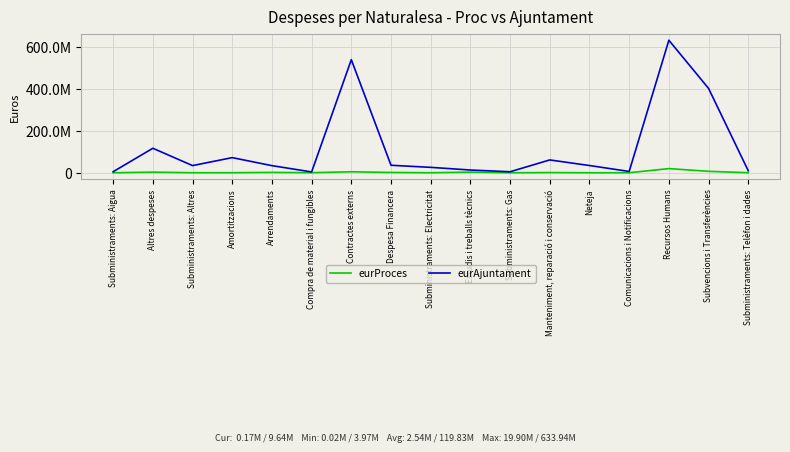

How many interior local valleys does the eurProces series have?

5